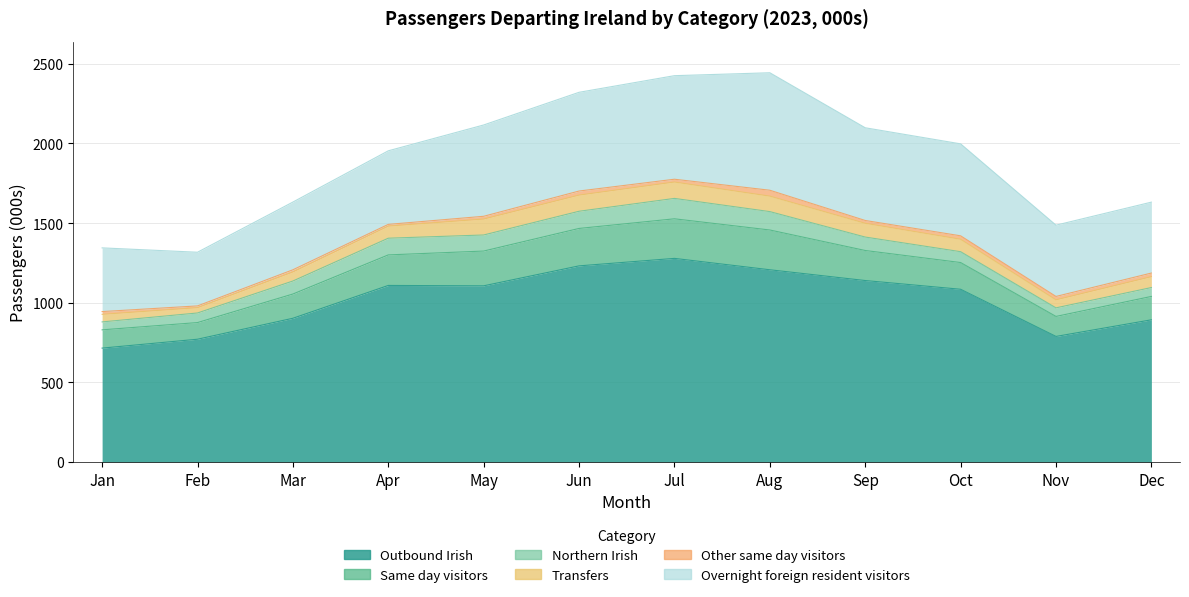

The Other same day visitors series shows 8.6 at Mar. True or false?

False